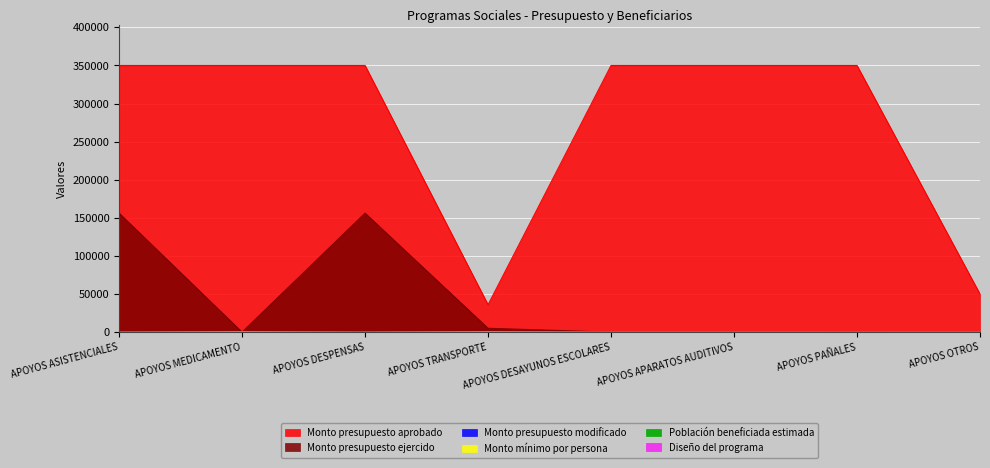

Reading left to right, transcribe all the data shown in this chart.

Población beneficiada estimada: APOYOS ASISTENCIALES=21	APOYOS MEDICAMENTO=4	APOYOS DESPENSAS=56	APOYOS TRANSPORTE=3	APOYOS DESAYUNOS ESCOLARES=4	APOYOS APARATOS AUDITIVOS=0	APOYOS PAÑALES=20	APOYOS OTROS=0
Monto presupuesto aprobado: APOYOS ASISTENCIALES=350000	APOYOS MEDICAMENTO=350000	APOYOS DESPENSAS=350000	APOYOS TRANSPORTE=36000	APOYOS DESAYUNOS ESCOLARES=350000	APOYOS APARATOS AUDITIVOS=350000	APOYOS PAÑALES=350000	APOYOS OTROS=50000
Monto presupuesto ejercido: APOYOS ASISTENCIALES=156188	APOYOS MEDICAMENTO=0	APOYOS DESPENSAS=156188	APOYOS TRANSPORTE=5090	APOYOS DESAYUNOS ESCOLARES=0	APOYOS APARATOS AUDITIVOS=0	APOYOS PAÑALES=0	APOYOS OTROS=0
Monto mínimo por persona: APOYOS ASISTENCIALES=0	APOYOS MEDICAMENTO=500	APOYOS DESPENSAS=0	APOYOS TRANSPORTE=500	APOYOS DESAYUNOS ESCOLARES=0	APOYOS APARATOS AUDITIVOS=0	APOYOS PAÑALES=0	APOYOS OTROS=0